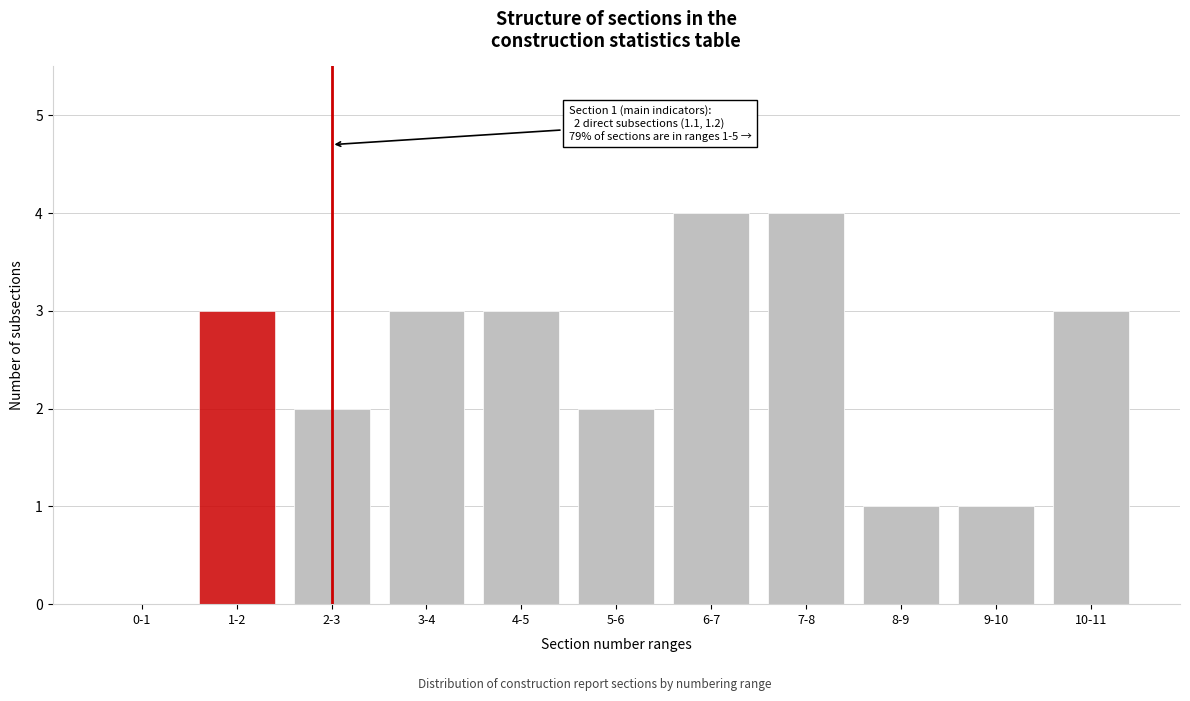

Reading left to right, extract all data points from this chart.

0-1=0	1-2=3	2-3=2	3-4=3	4-5=3	5-6=2	6-7=4	7-8=4	8-9=1	9-10=1	10-11=3